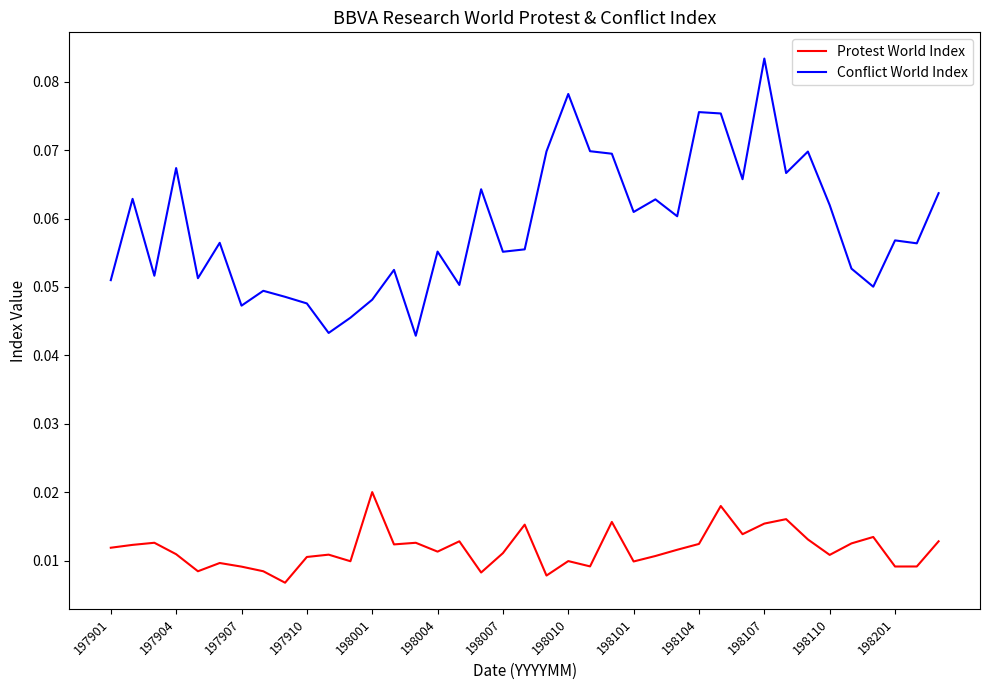

True or false: Protest World Index and Conflict World Index cross at least once.

False